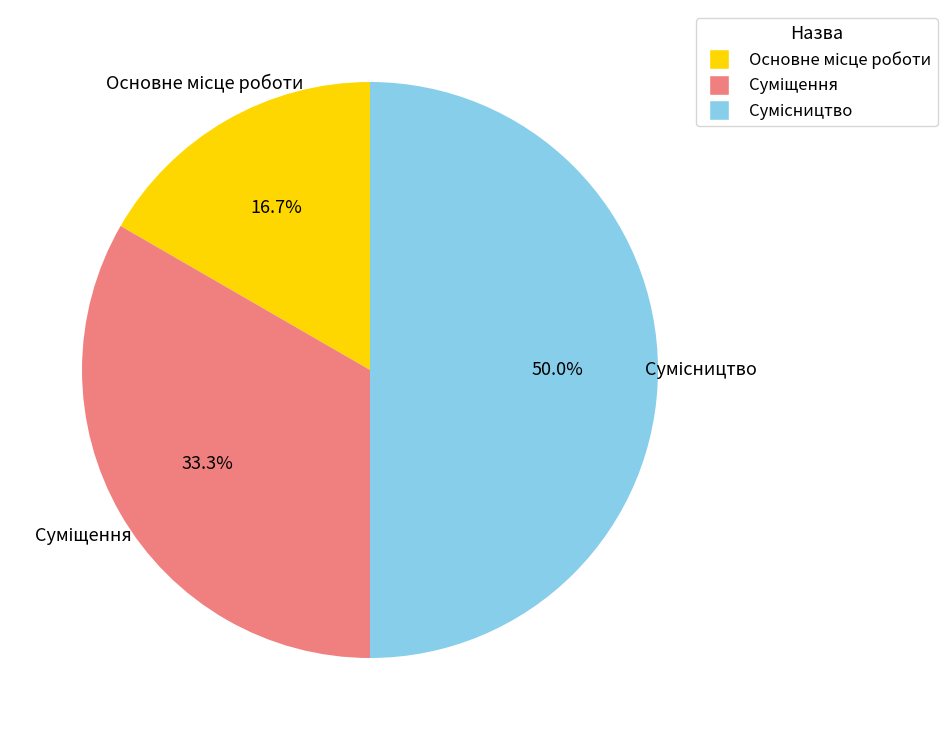

How many slices are in this pie chart?

3